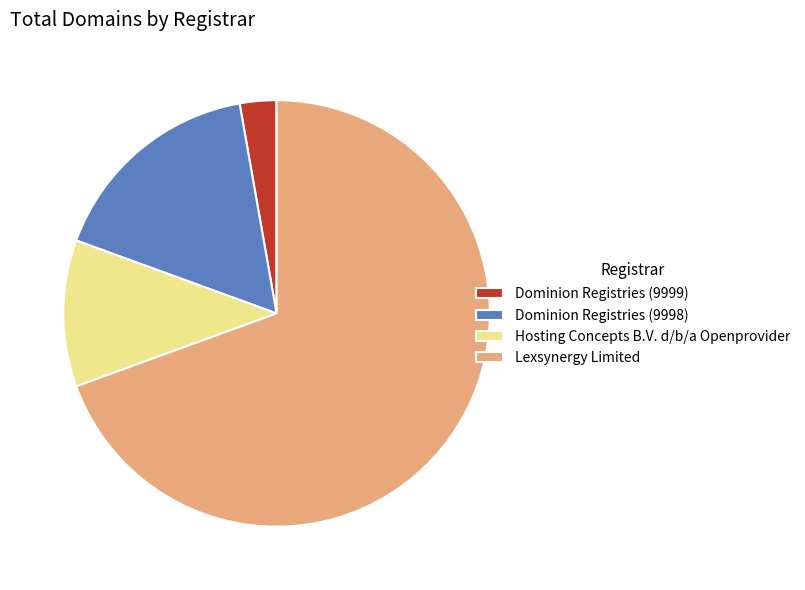

How many slices are in this pie chart?

4